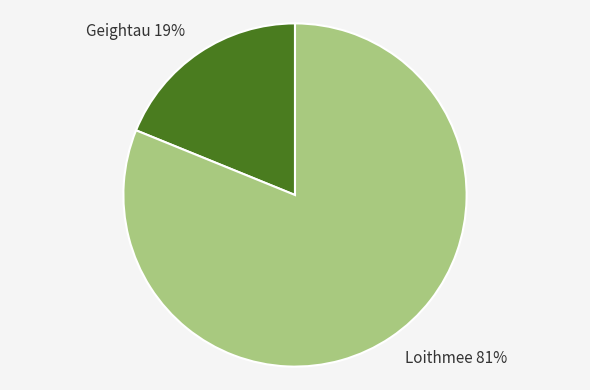

Combined, do Loithmee and Geightau account for over 50%?

Yes